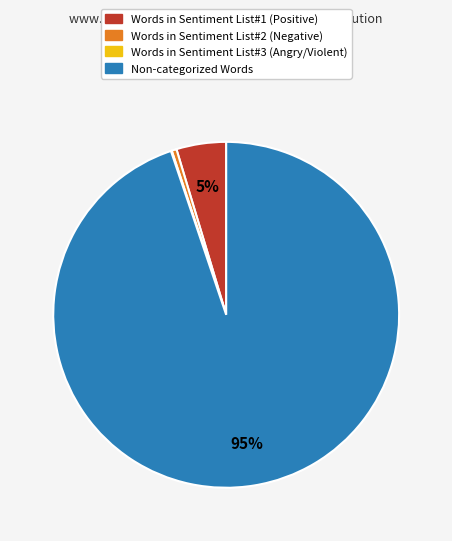

Do Words in Sentiment List#1 (Positive) and Words in Sentiment List#2 (Negative) together represent more than half of the pie?

No